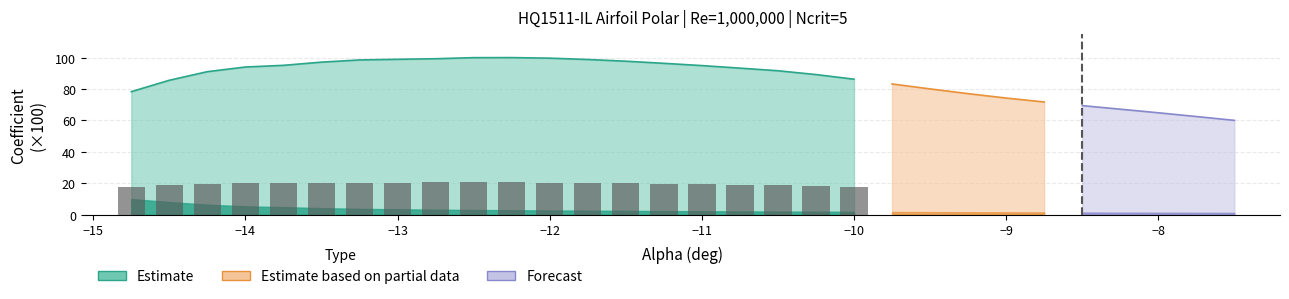

What is the value of the 4th bar from the left?

19.9